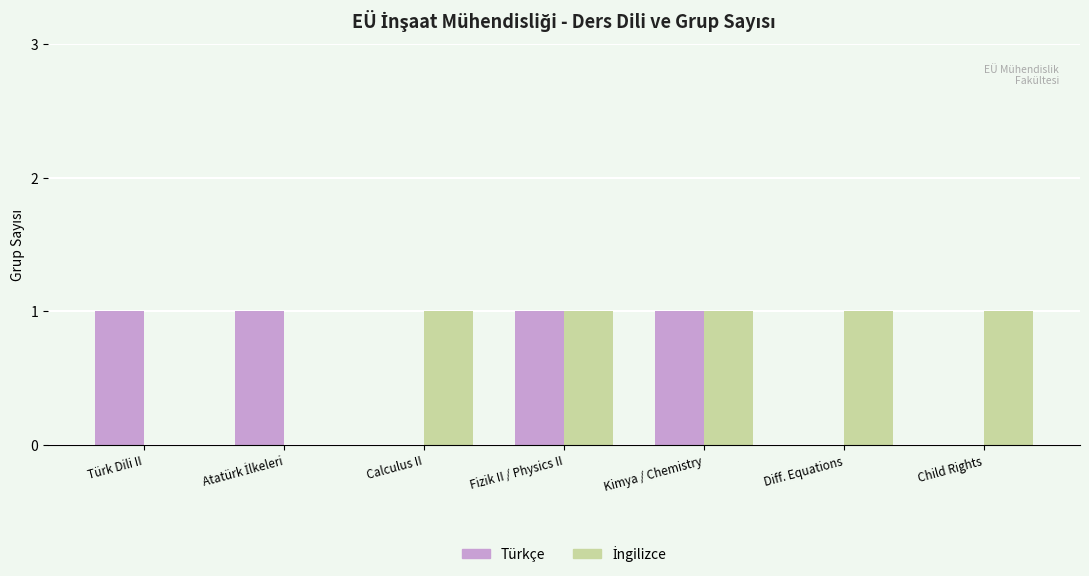

True or false: Türkçe has a value of 0 at Calculus II.

True